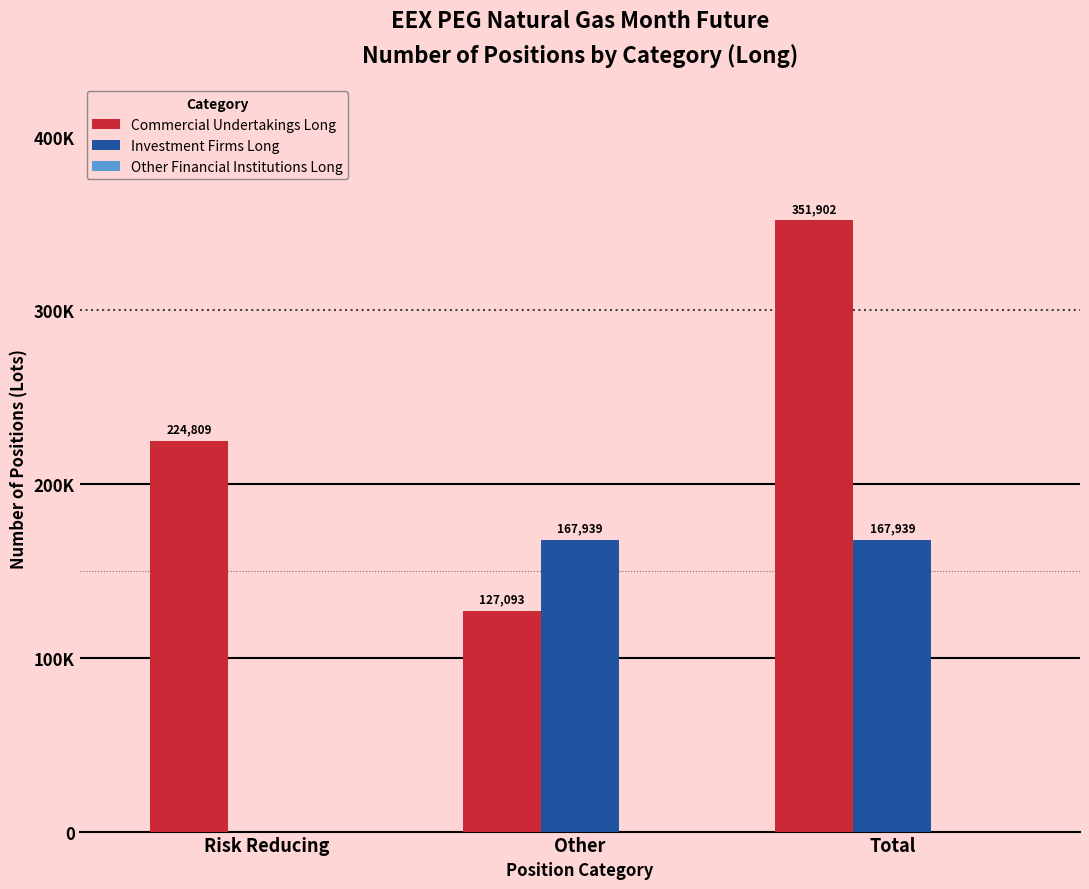

Which label corresponds to the largest value in the chart?

Total